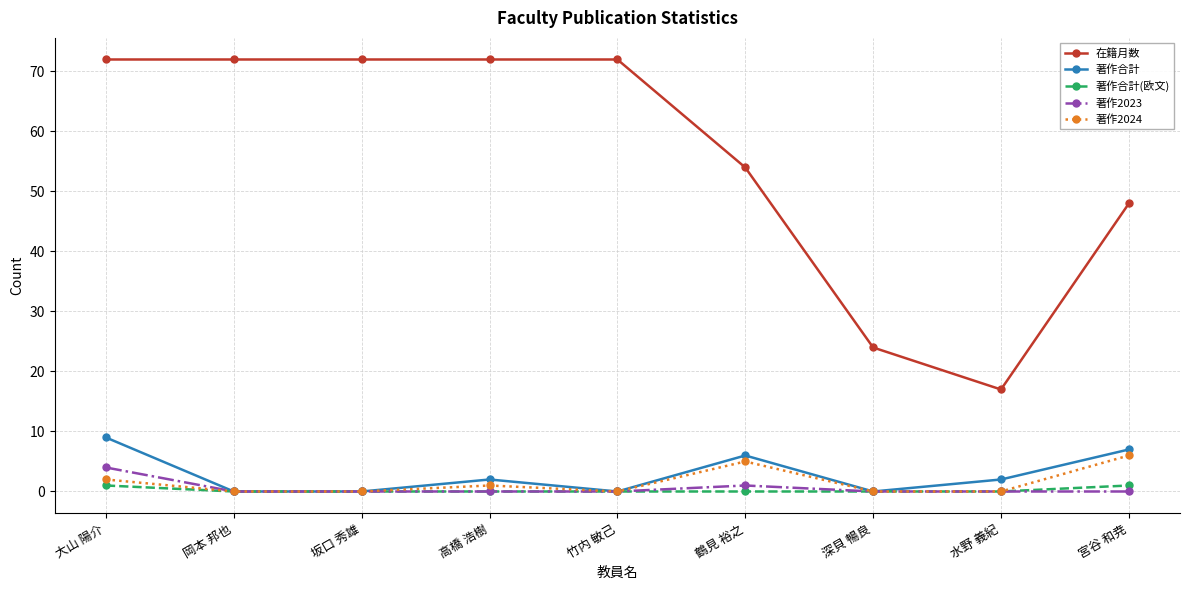

What is the difference between the maximum and minimum values in the 著作2024 series?

6